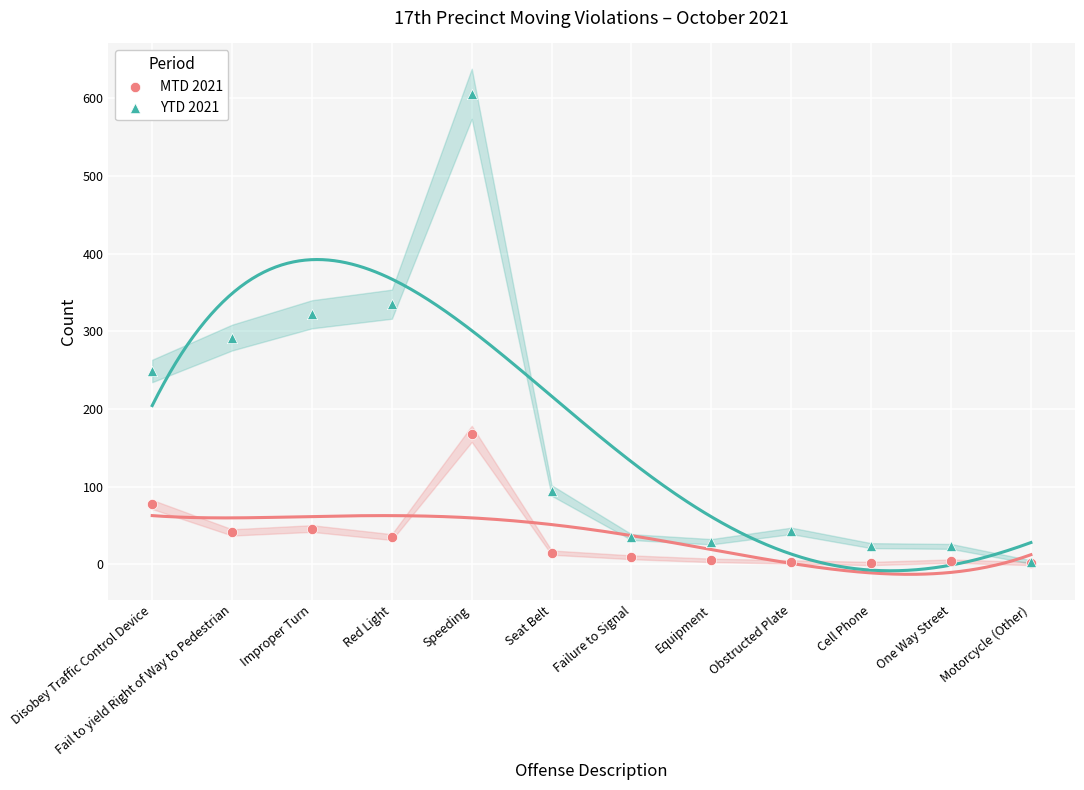

Across all series, what Y value is closest to 303?

292